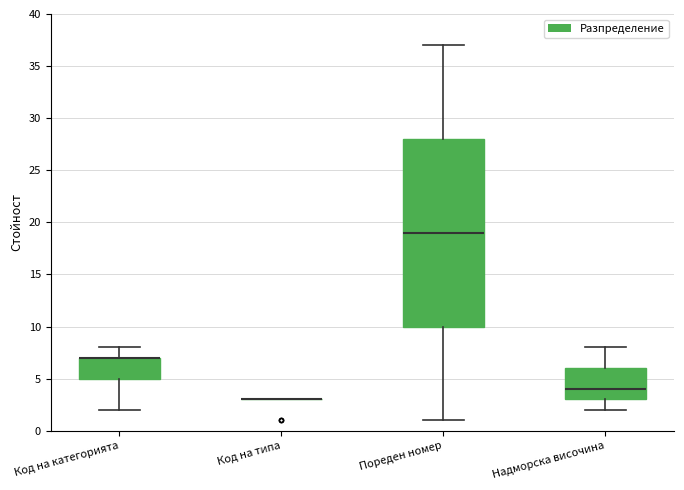

Reading left to right, transcribe this box plot: for each box, give where its median line is, the range the box spans, and where its two whiskers end, as read against the y-axis. The values are not printed on the chart, so give them approximately, as read against the axis.

Код на категорията: median 7 (drawn on the box's upper edge), box 5 to 7, whiskers 2 to 8
Код на типа: box collapsed to a line at 3, whiskers 3 to 3
Пореден номер: median 19, box 10 to 28, whiskers 1 to 37
Надморска височина: median 4, box 3 to 6, whiskers 2 to 8